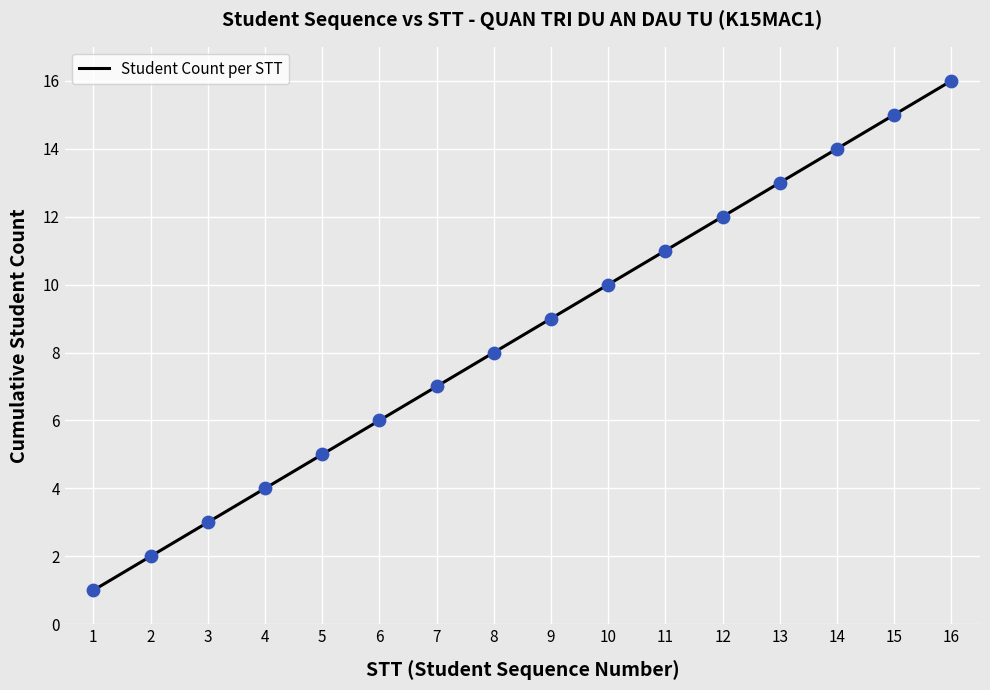

Approximately how many times larger is the value at 5 compared to 6?

0.8